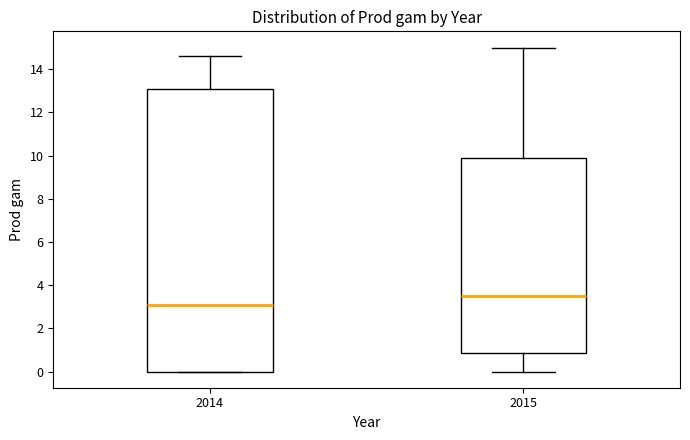

Where is the lower edge of the box at x = 2014 on the y-axis? The values are not printed on the chart, so give them approximately, as read against the axis.

0.0